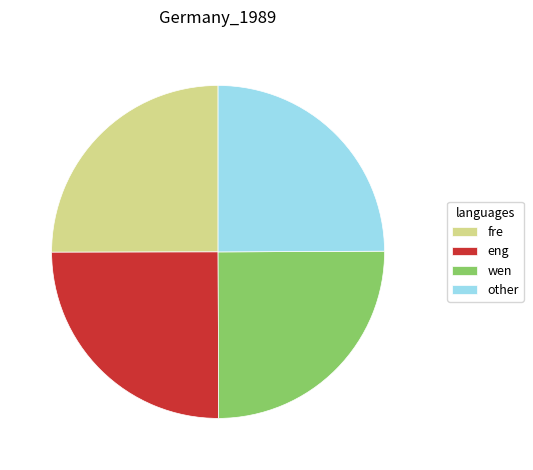

The eng slice represents 25% of the pie. True or false?

True